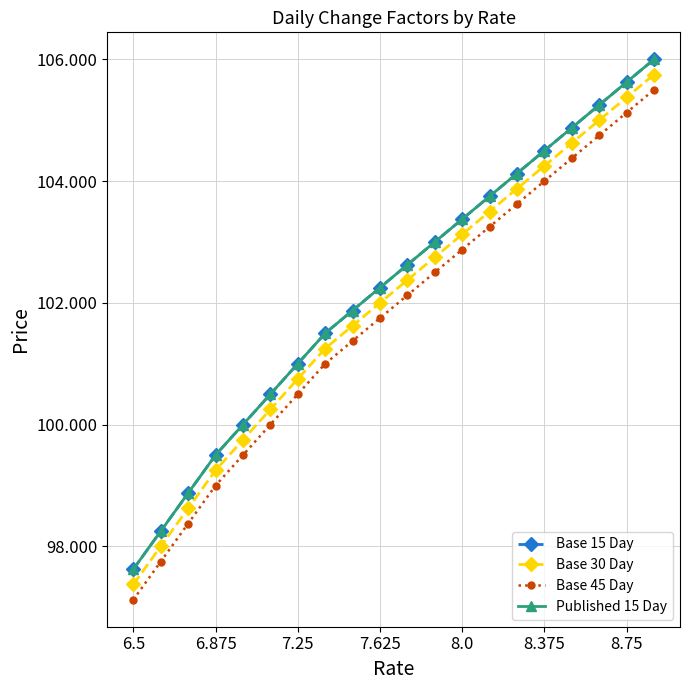

Which series has the widest spread of values?

Base 15 Day